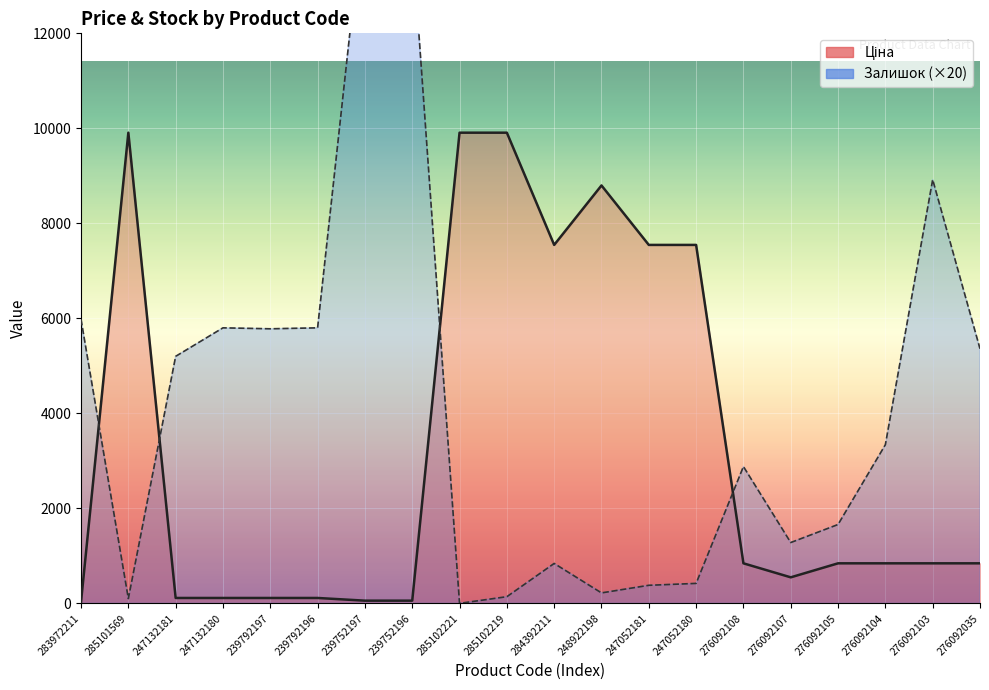

What is the label of the 15th point from the right?

239792196